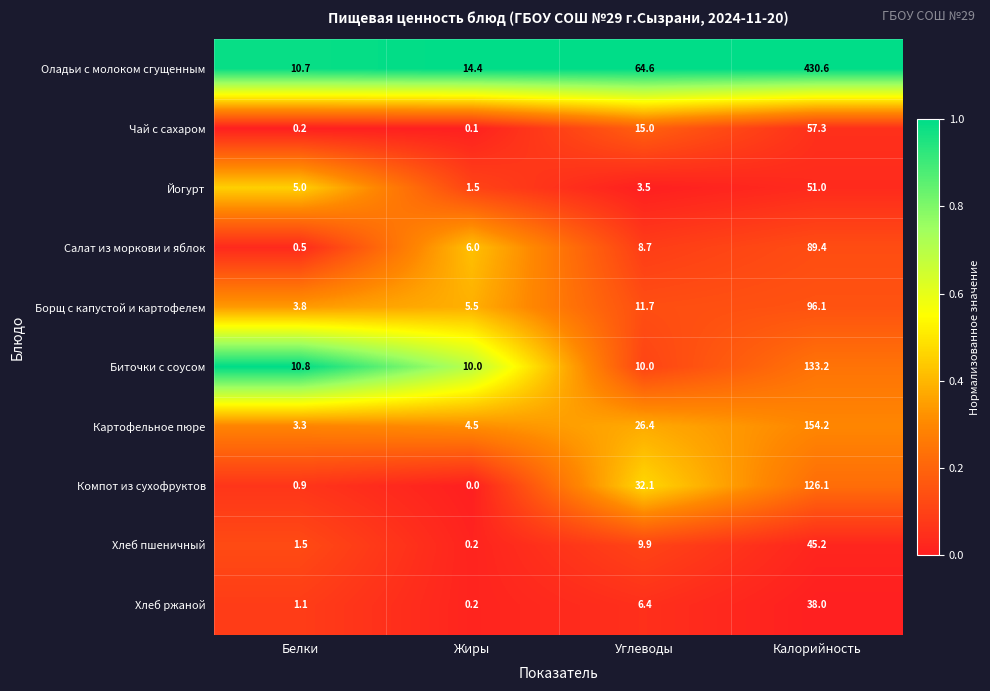

What is the total value across all series at Жиры?

42.4